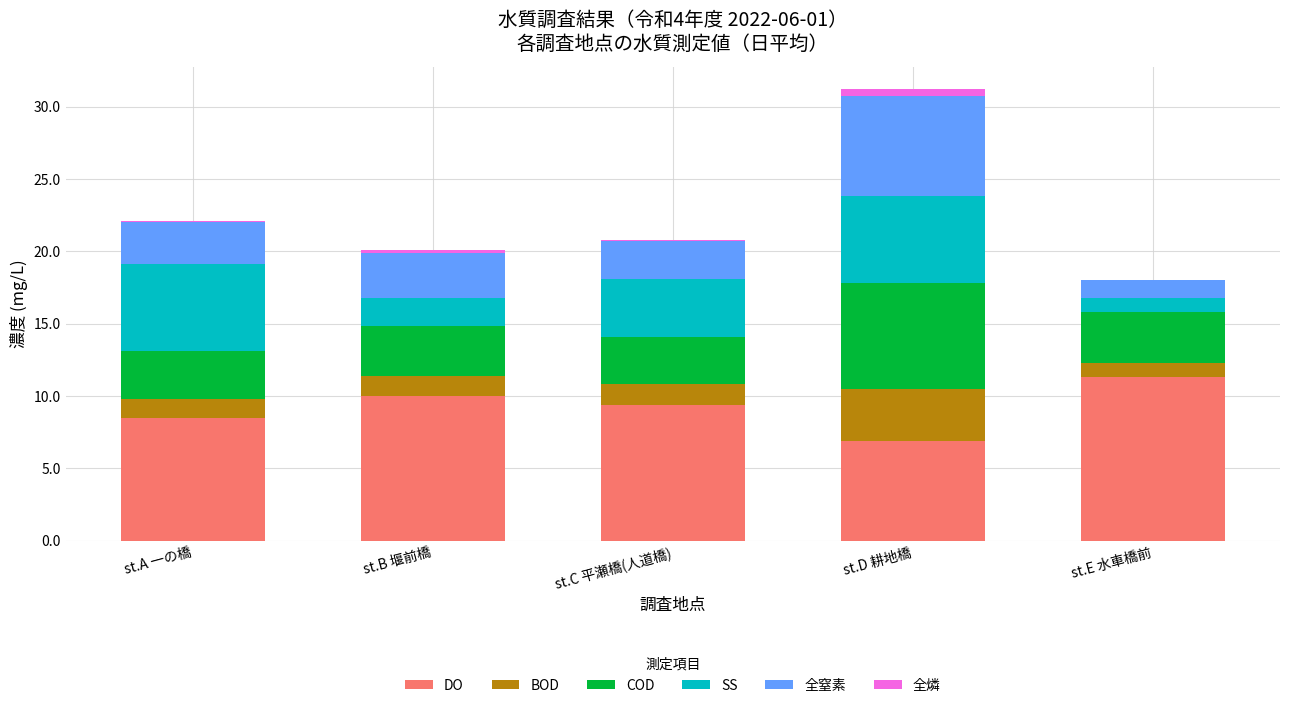

What is the maximum value for DO?

11.3